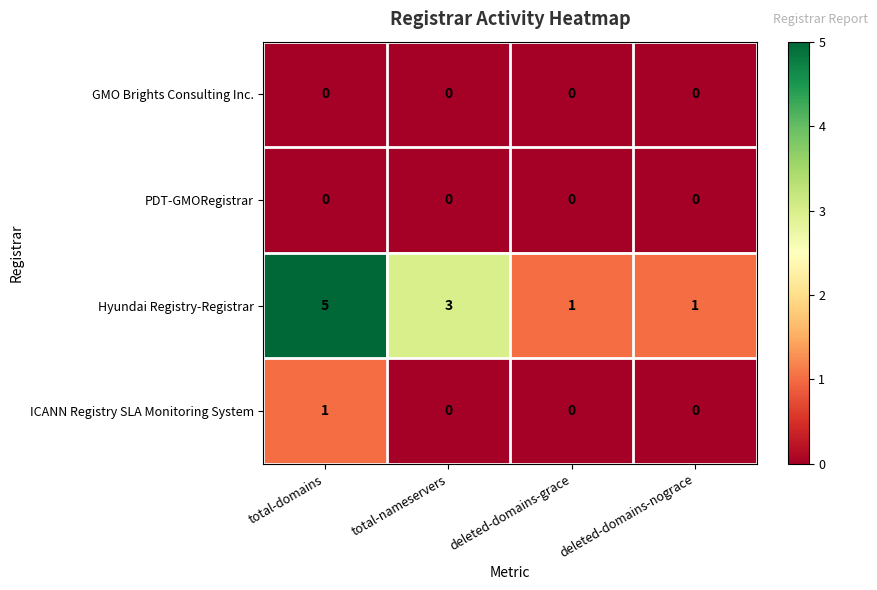

Between total-domains and total-nameservers, which series saw the biggest shift?

Hyundai Registry-Registrar